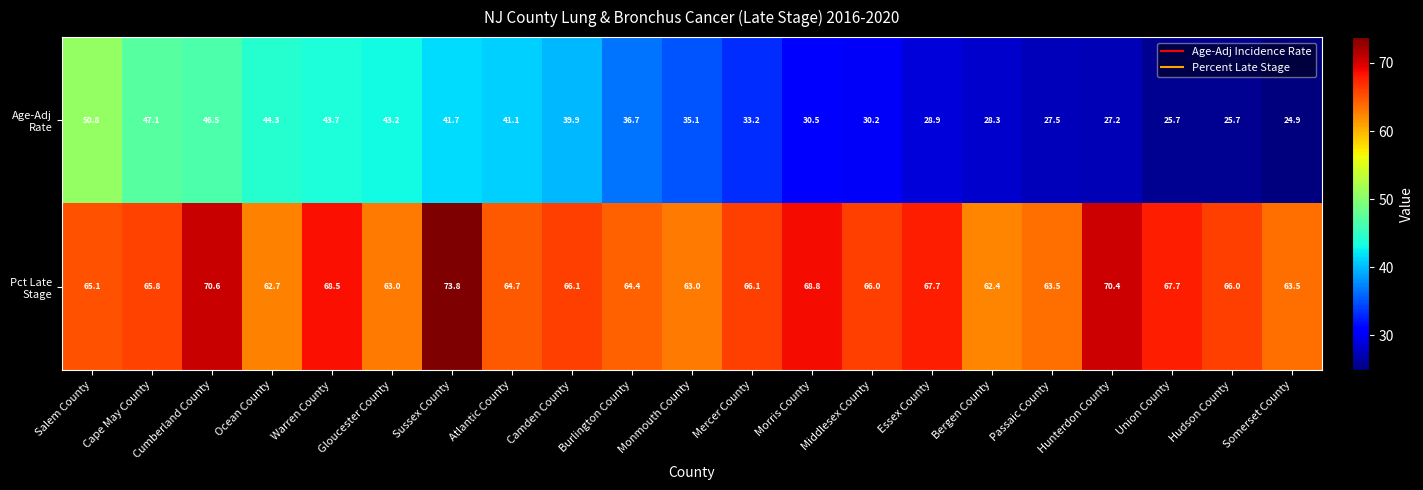

What is the spread (max minus min) of values at Passaic County?

36.0